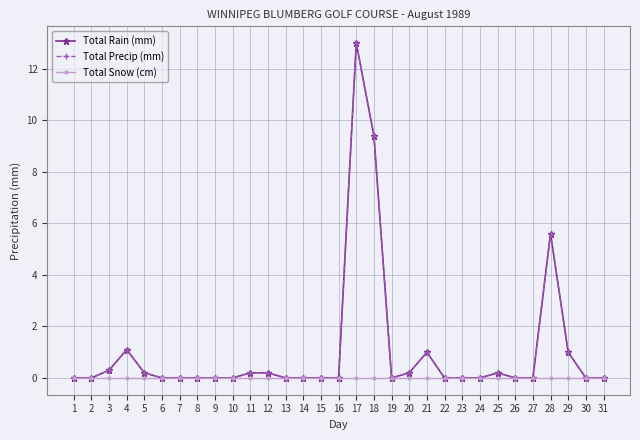

Which has a higher value, 12 or 30?

12